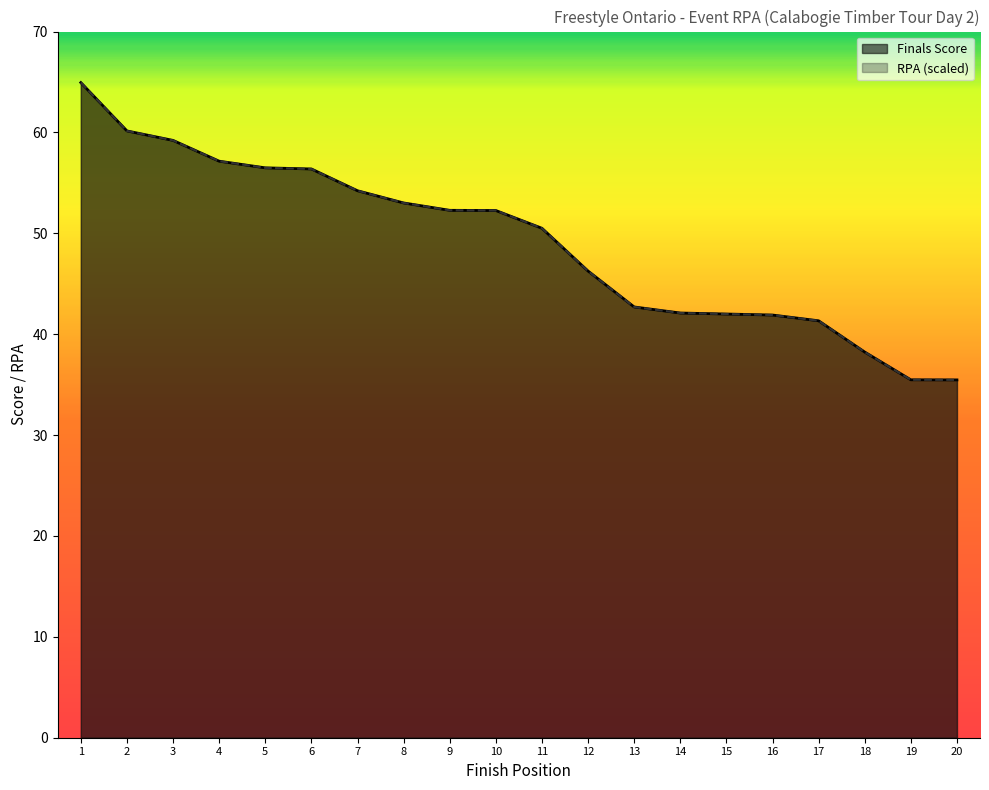

Which series has the largest range (max minus min)?

Finals Score